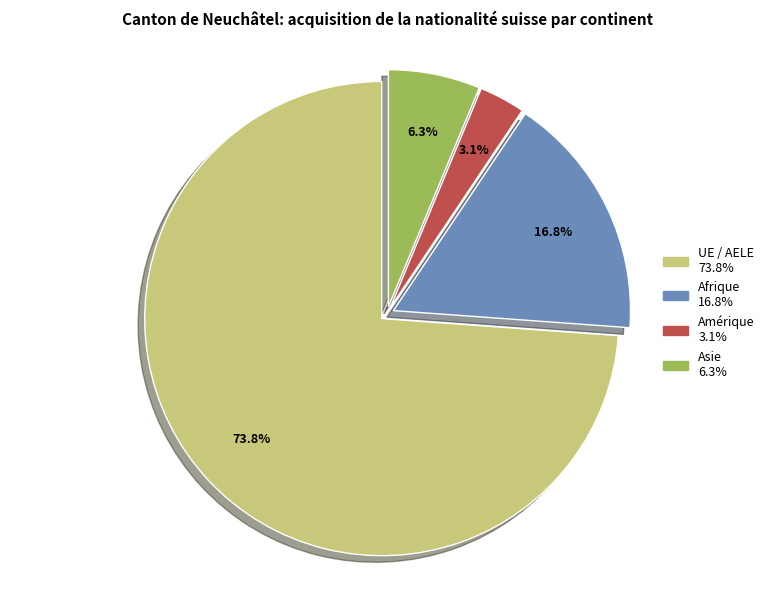

Does any single category account for the majority?

Yes